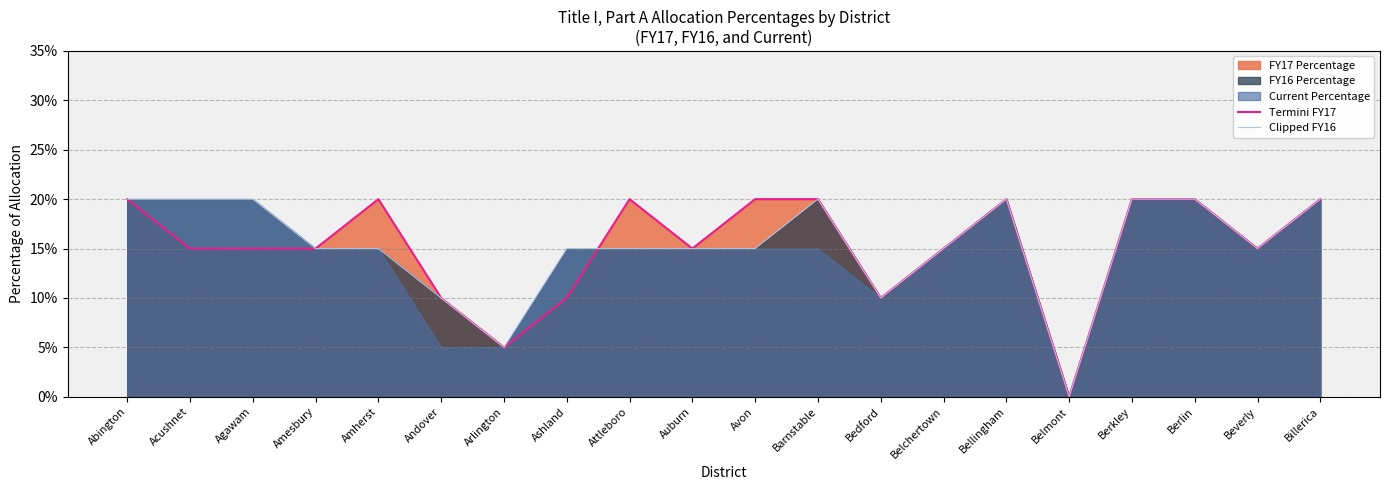

Does the chart display data point markers on the line(s)?

No